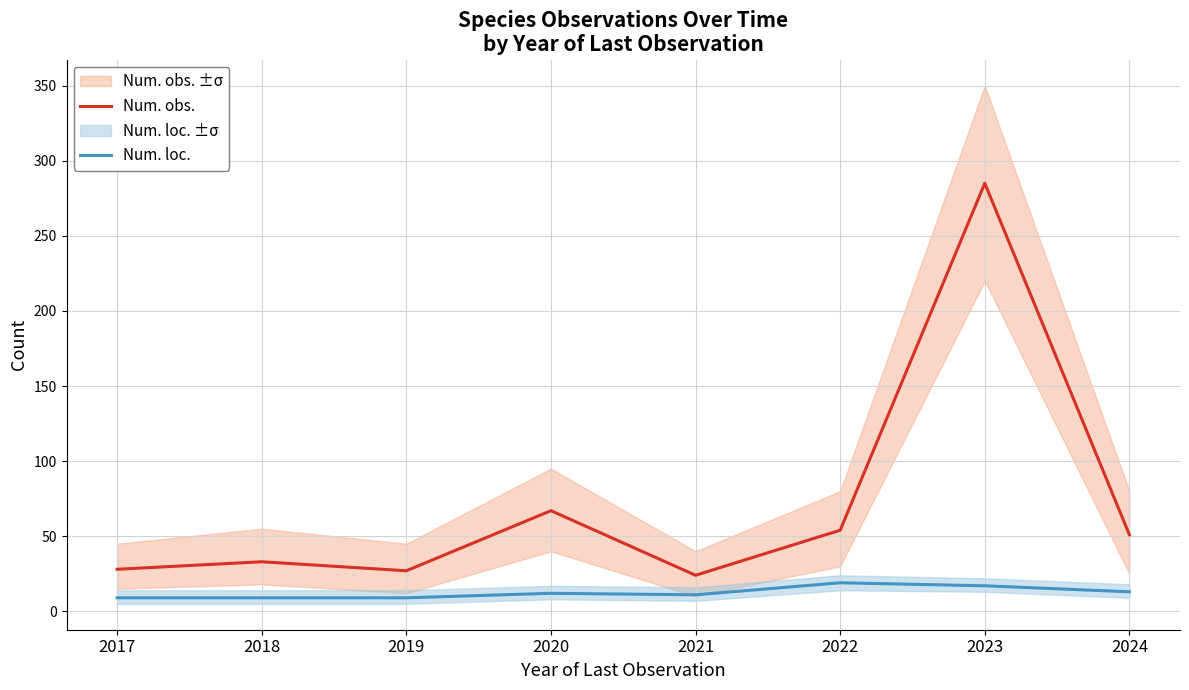

True or false: Num. obs. has a value of 73 at 2024.

False